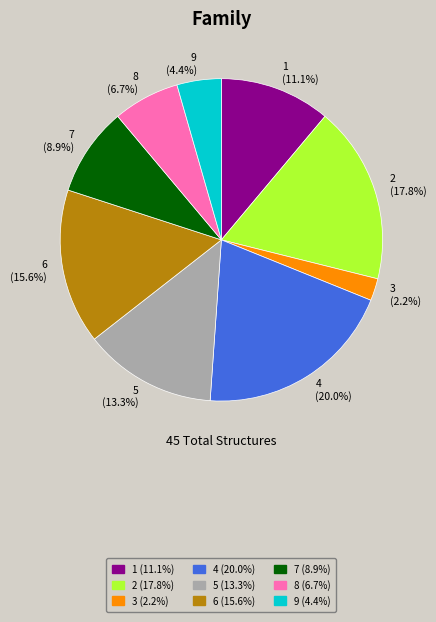

What is the largest slice in the pie chart?

4